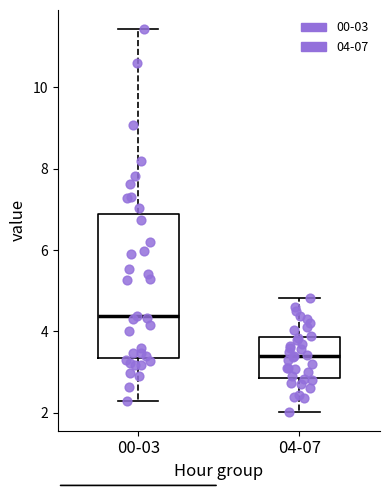

Which box's median line is the highest?

00-03